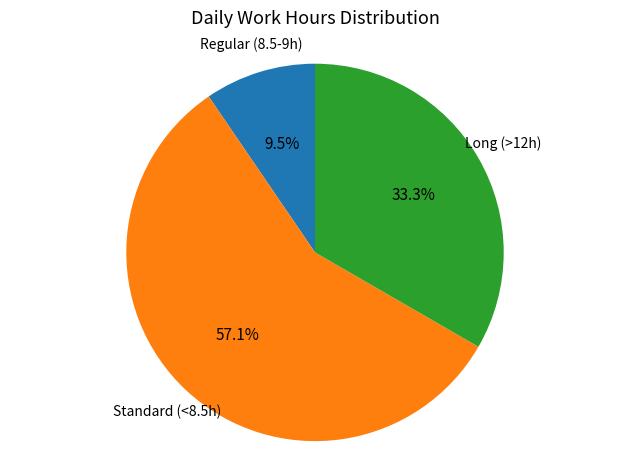

Which has a higher value, Long (>12h) or Standard (<8.5h)?

Standard (<8.5h)